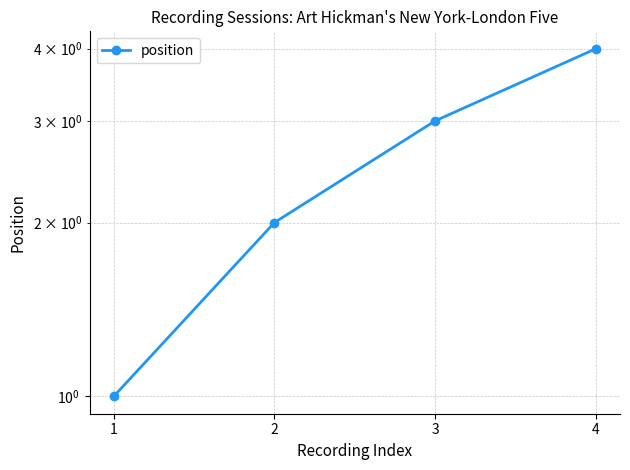

Does the chart have visible grid lines?

Yes